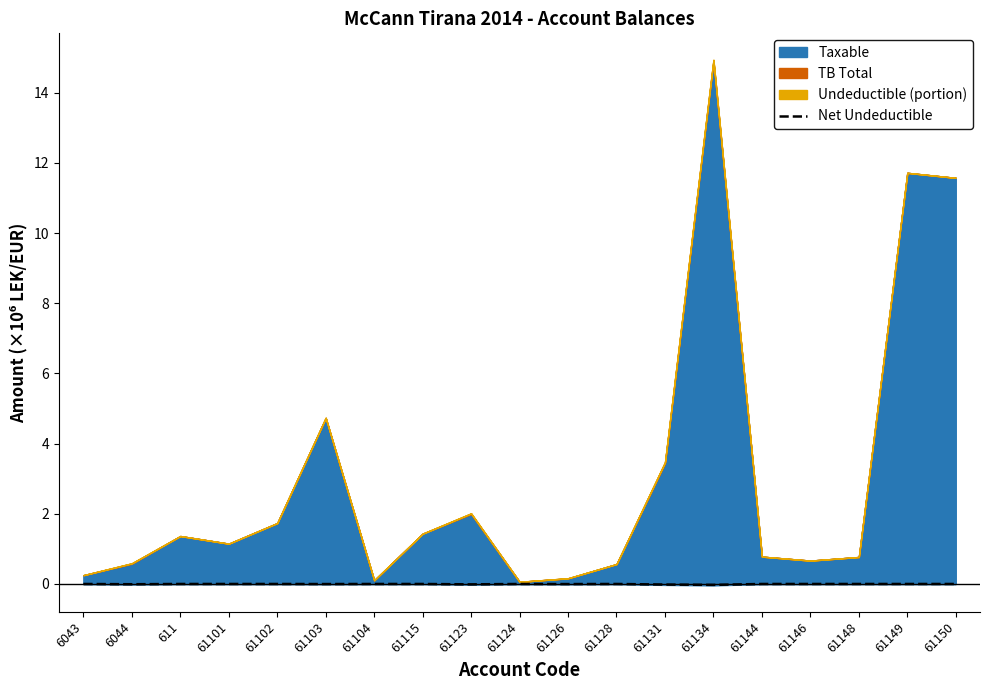

Which has a higher value, 61104 or 61103?

61104